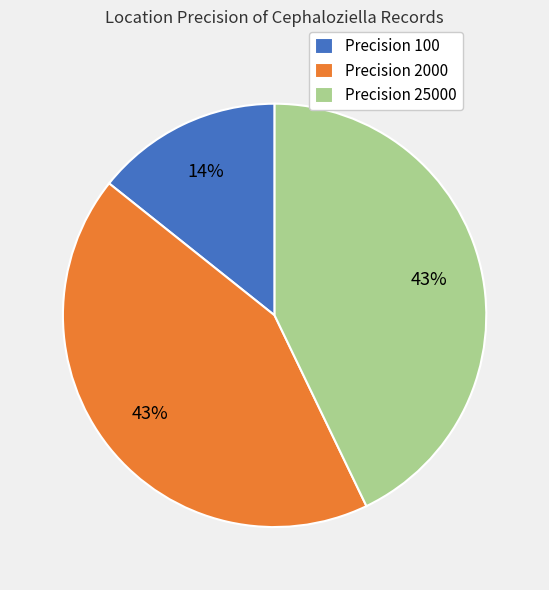

What is the smallest slice in the pie chart?

Precision 100